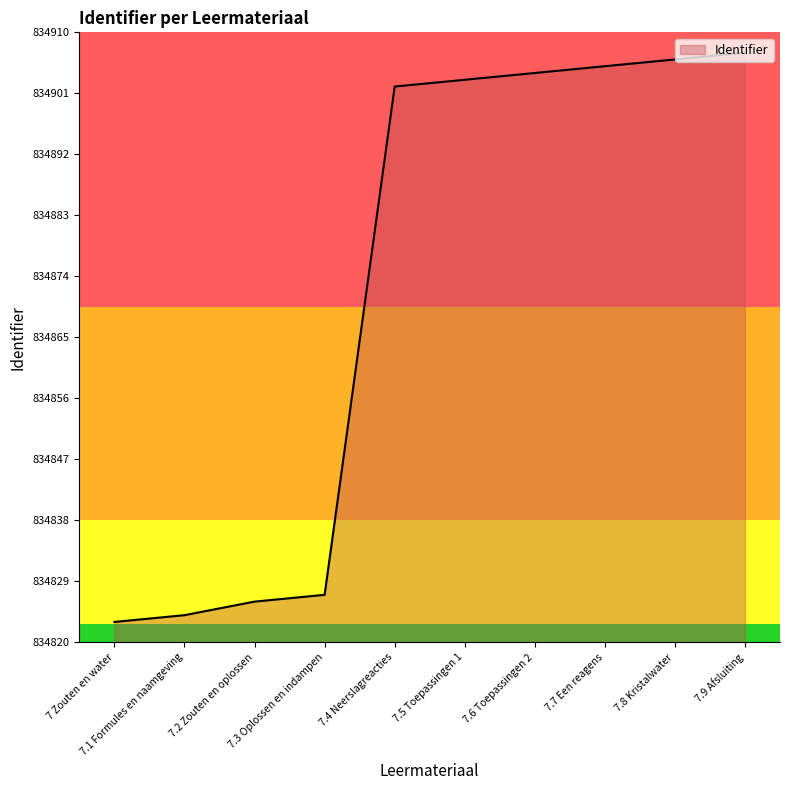

Reading left to right, extract all data points from this chart.

7 Zouten en water=834823	7.1 Formules en naamgeving=834824	7.2 Zouten en oplossen=834826	7.3 Oplossen en indampen=834827	7.4 Neerslagreacties=834902	7.5 Toepassingen 1=834903	7.6 Toepassingen 2=834904	7.7 Een reagens=834905	7.8 Kristalwater=834906	7.9 Afsluiting=834907